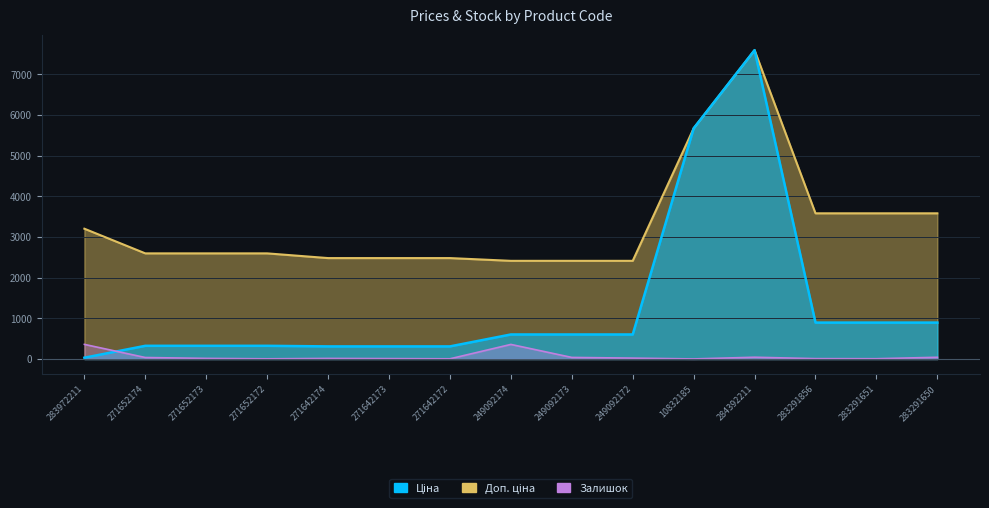

At which label is Залишок closest to 181?

284392211